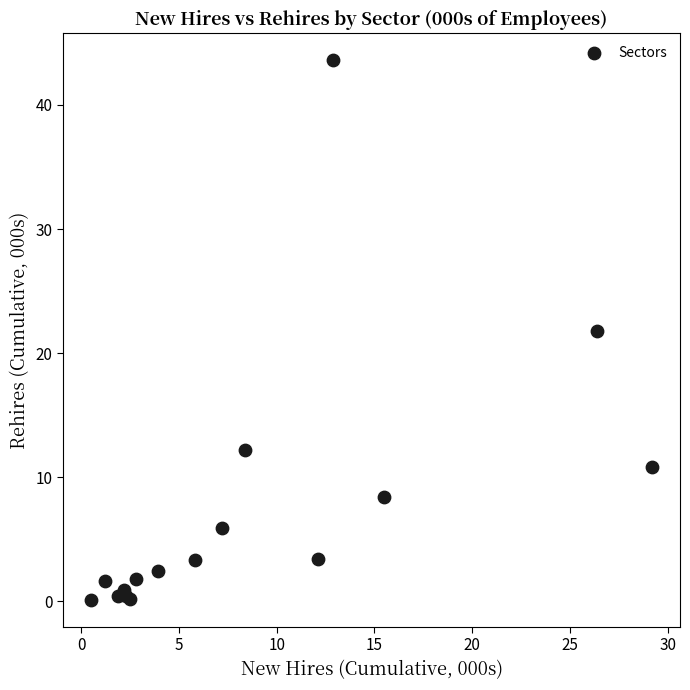

What Y value in the scatter plot is closest to 21?

21.8